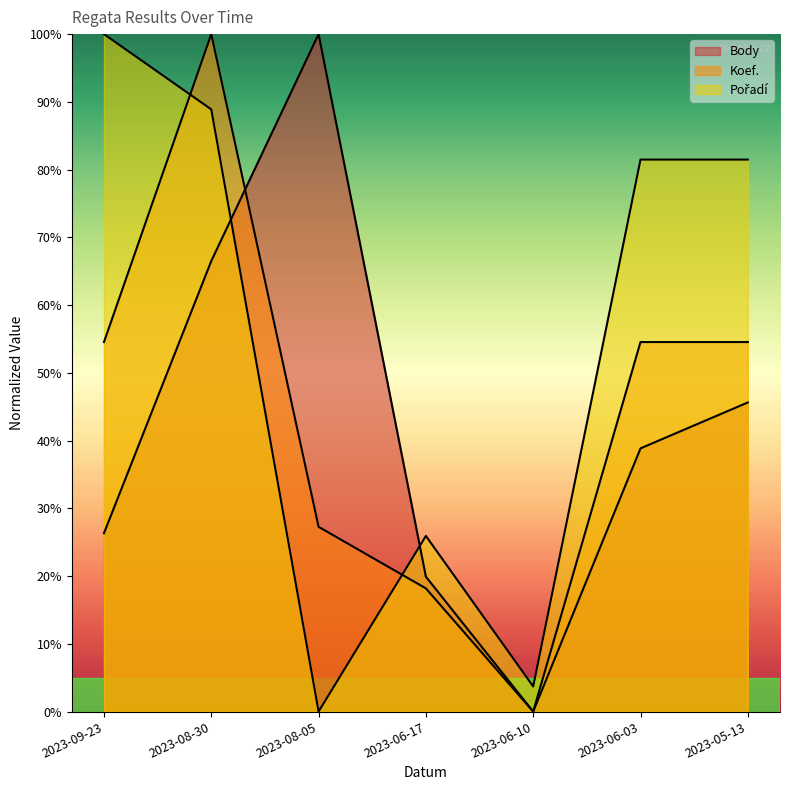

The value of Pořadí at 2023-08-05 is 31.9. True or false?

False